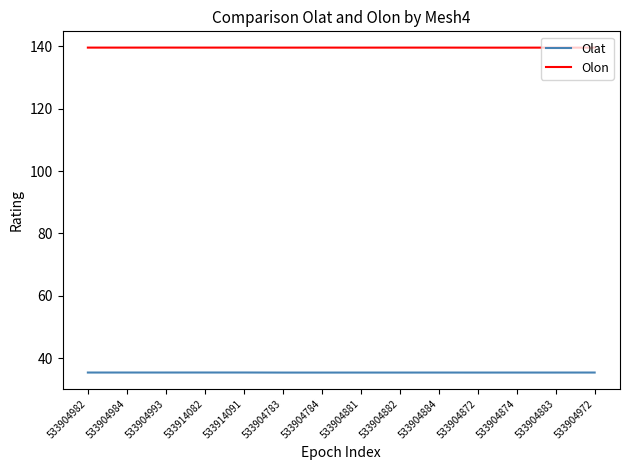

True or false: Olat and Olon intersect in this chart.

False